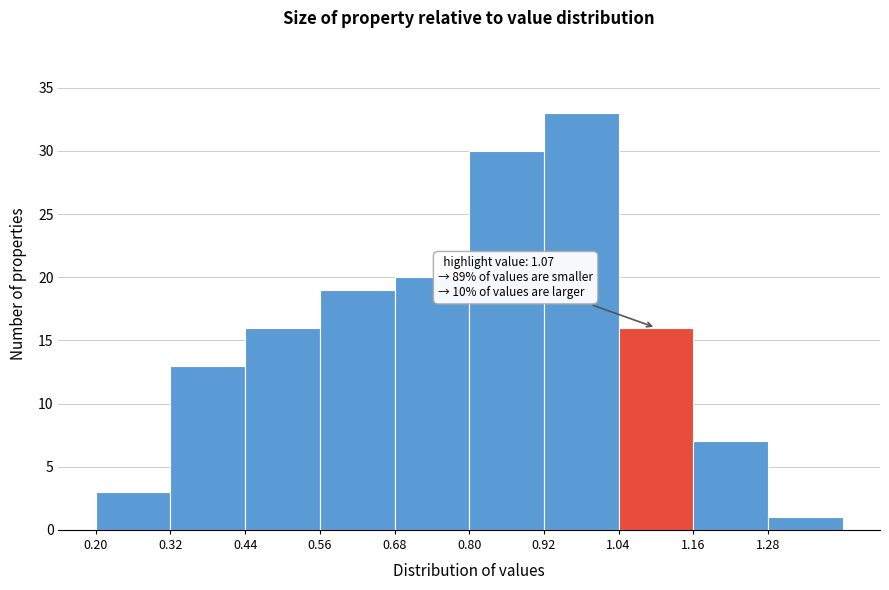

Which range on the x-axis has the tallest bar?

0.92 to 1.04